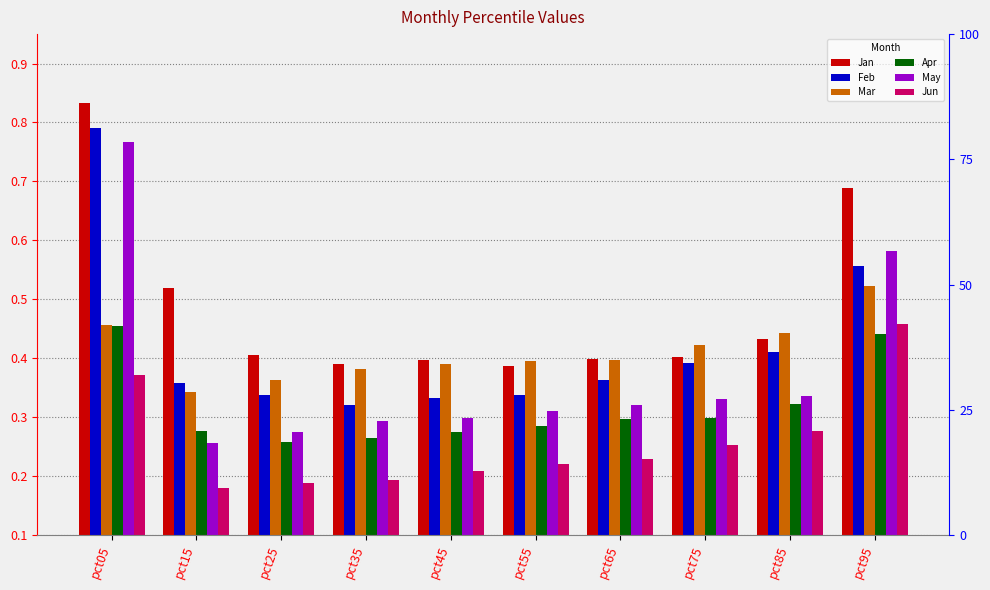

What is the average value of the Feb series?

0.4